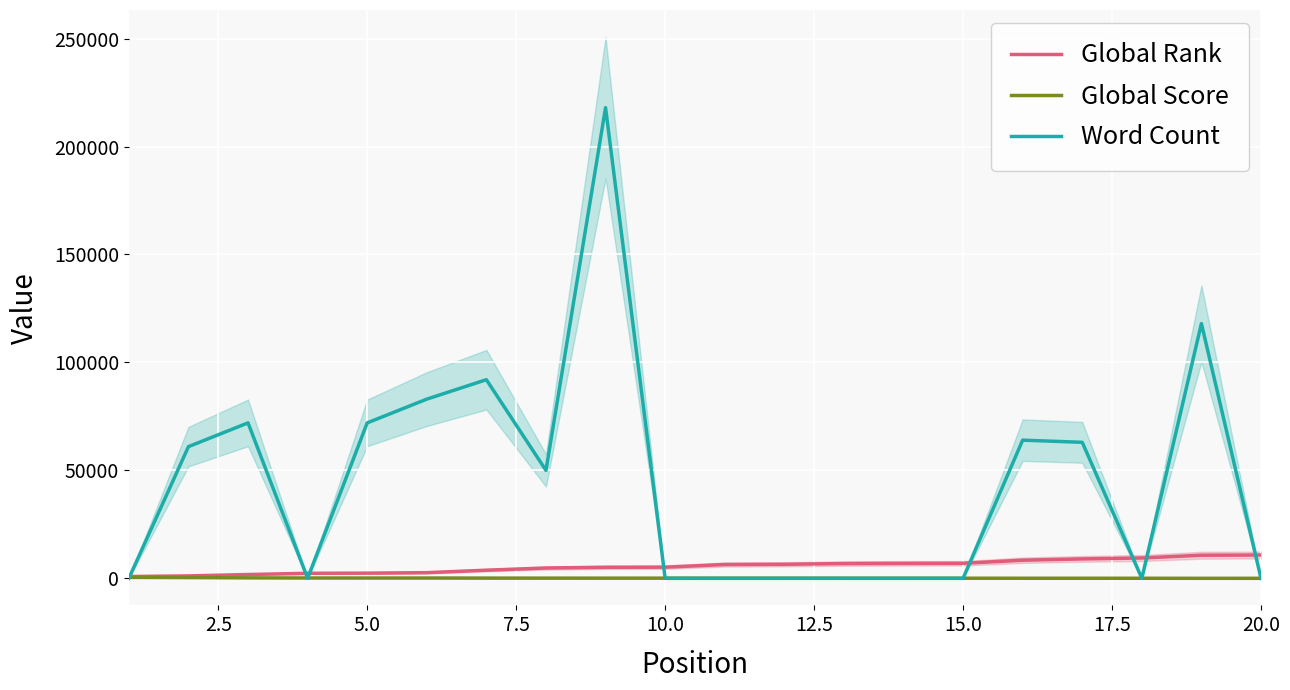

At how many categories does at least one series exceed 132052?

1